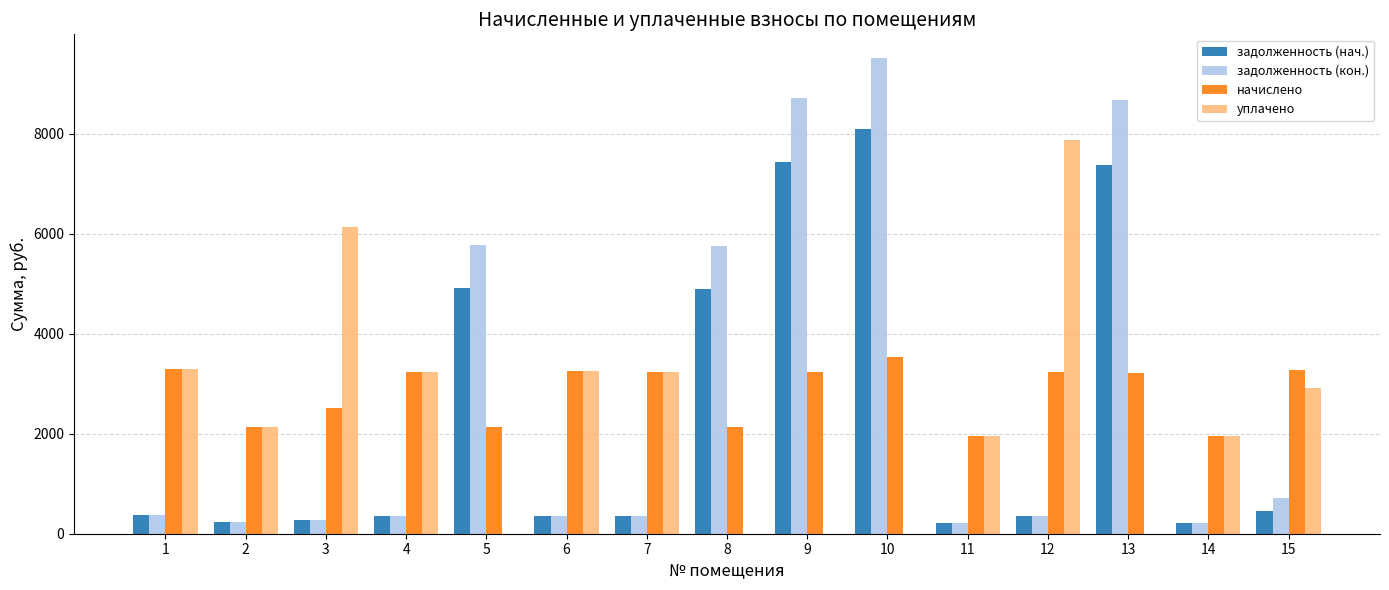

Count the number of categories in the chart.

15